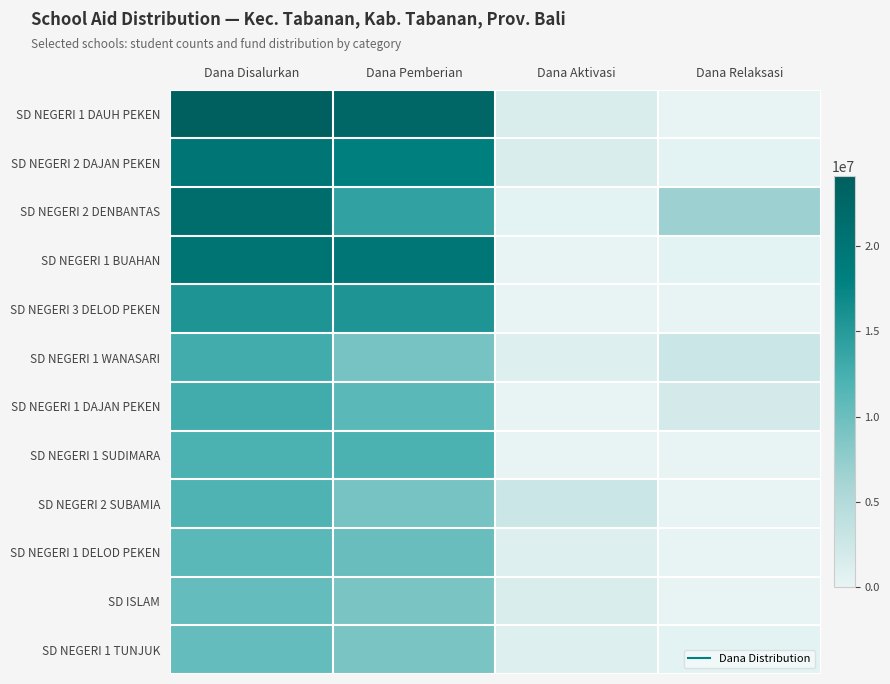

What is the total value across all series at Dana Aktivasi?

9900000